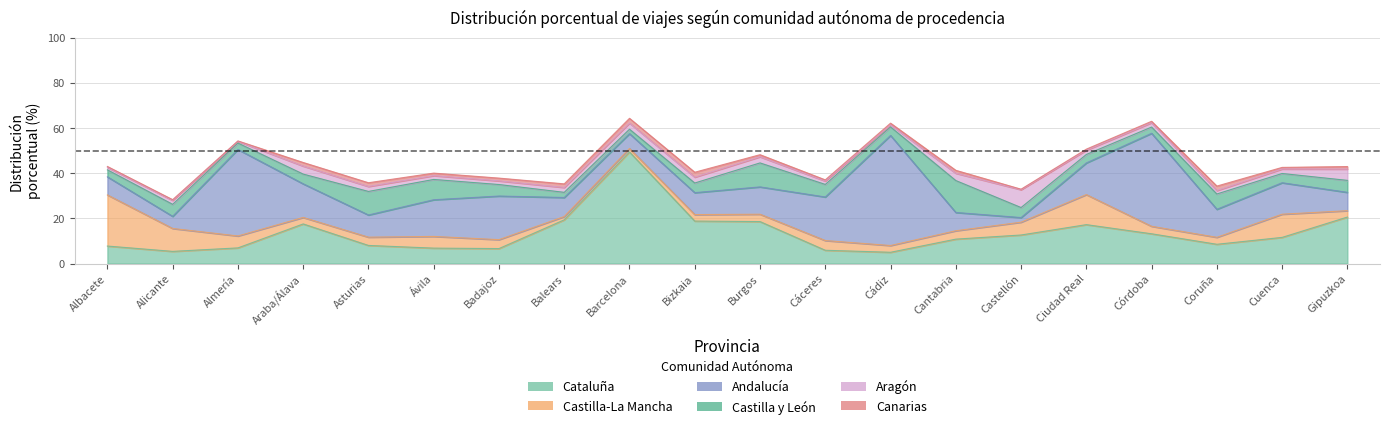

What is the maximum value for Andalucía?

48.7